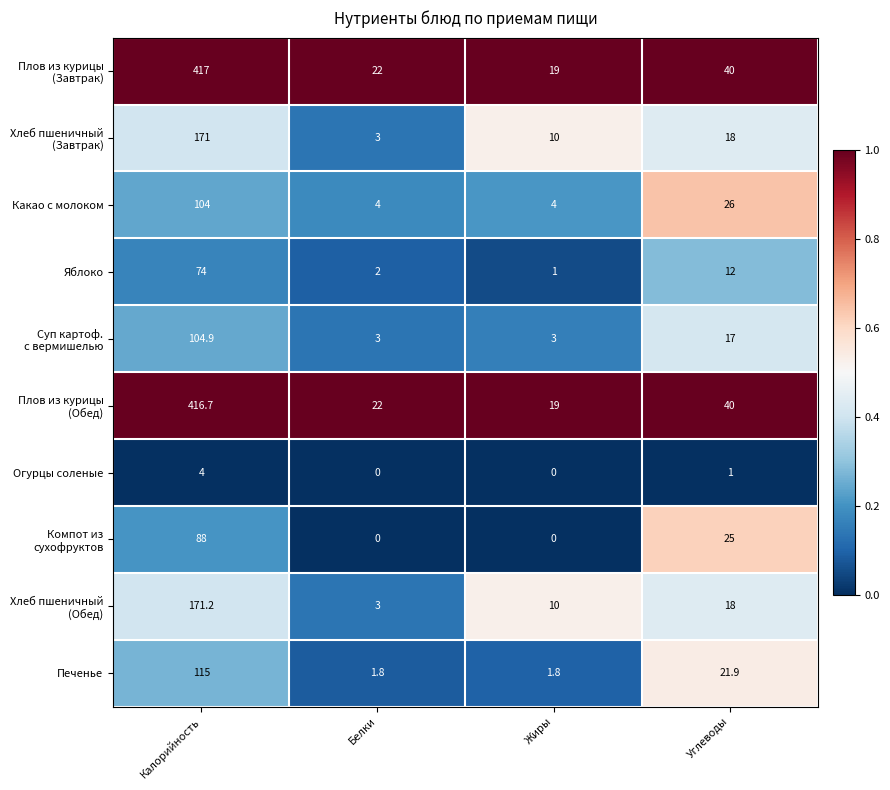

Which category has the highest value in the Огурцы соленые series?

Калорийность